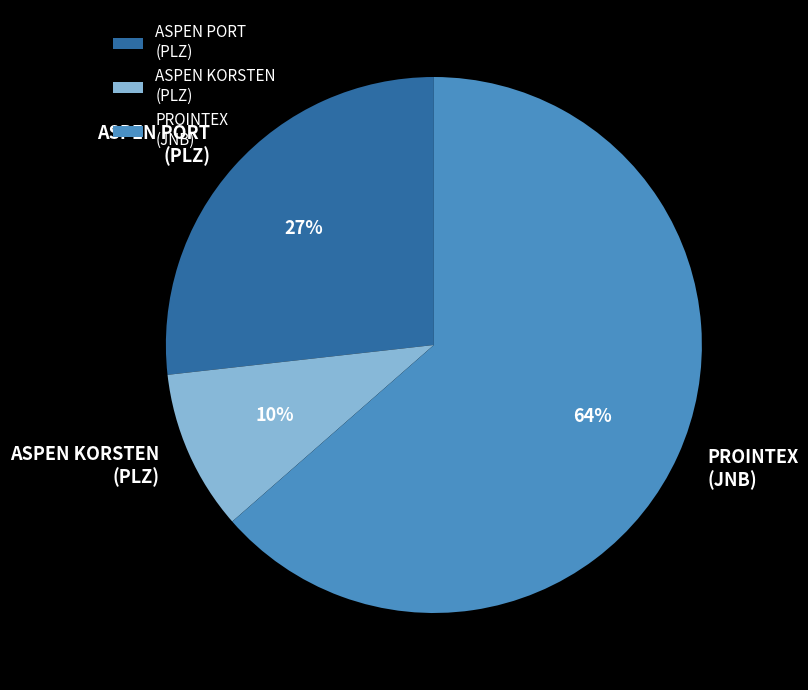

To the nearest percent, what is the average slice percentage?

33%